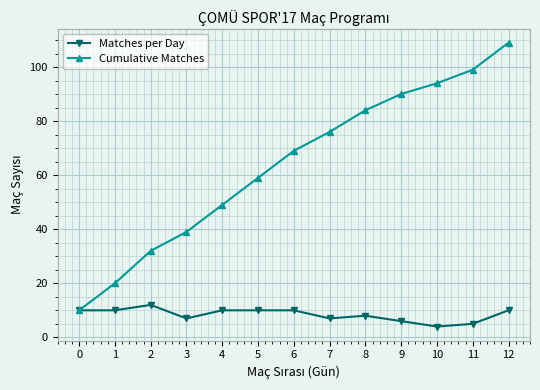

Does the chart have visible grid lines?

Yes